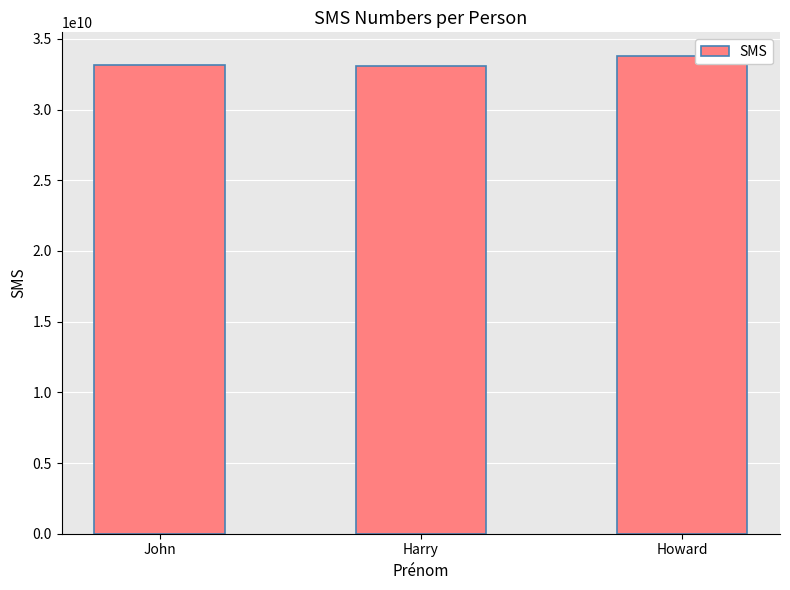

What is the change in value from John to Harry?

-12234567